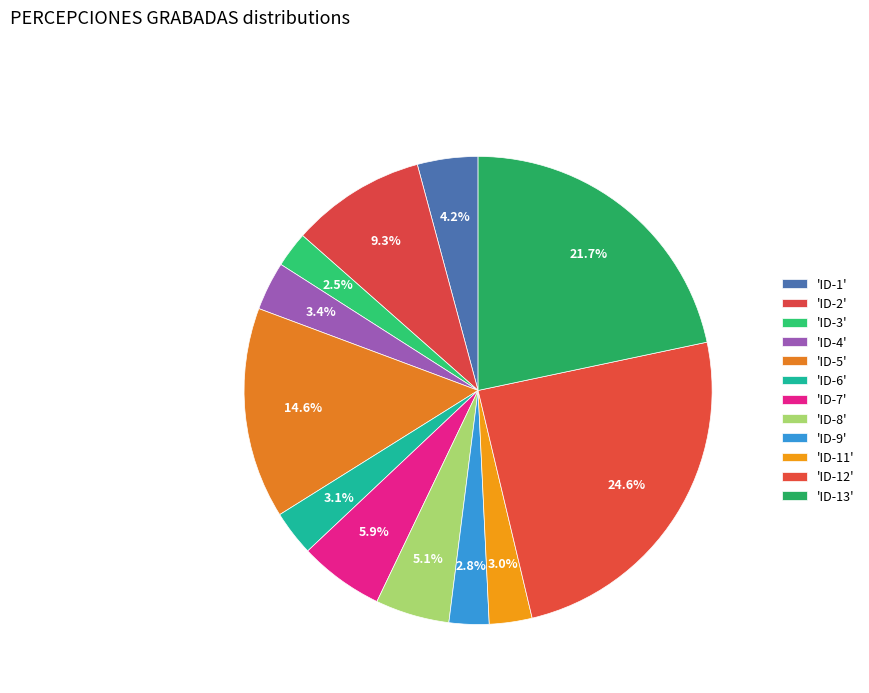

How many segments does this pie chart have?

12